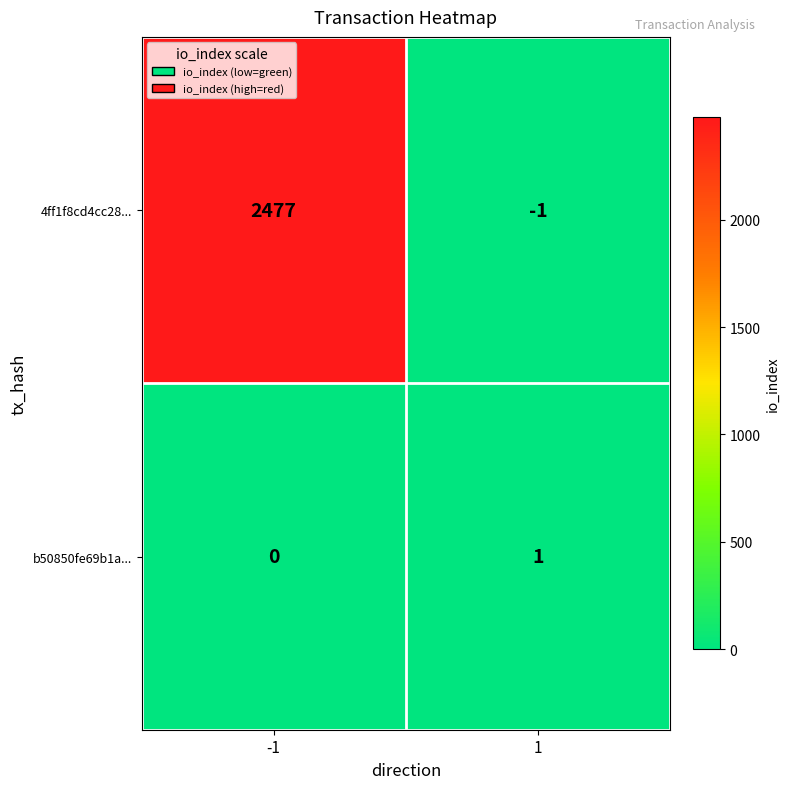

At how many categories does at least one series exceed 2258?

1